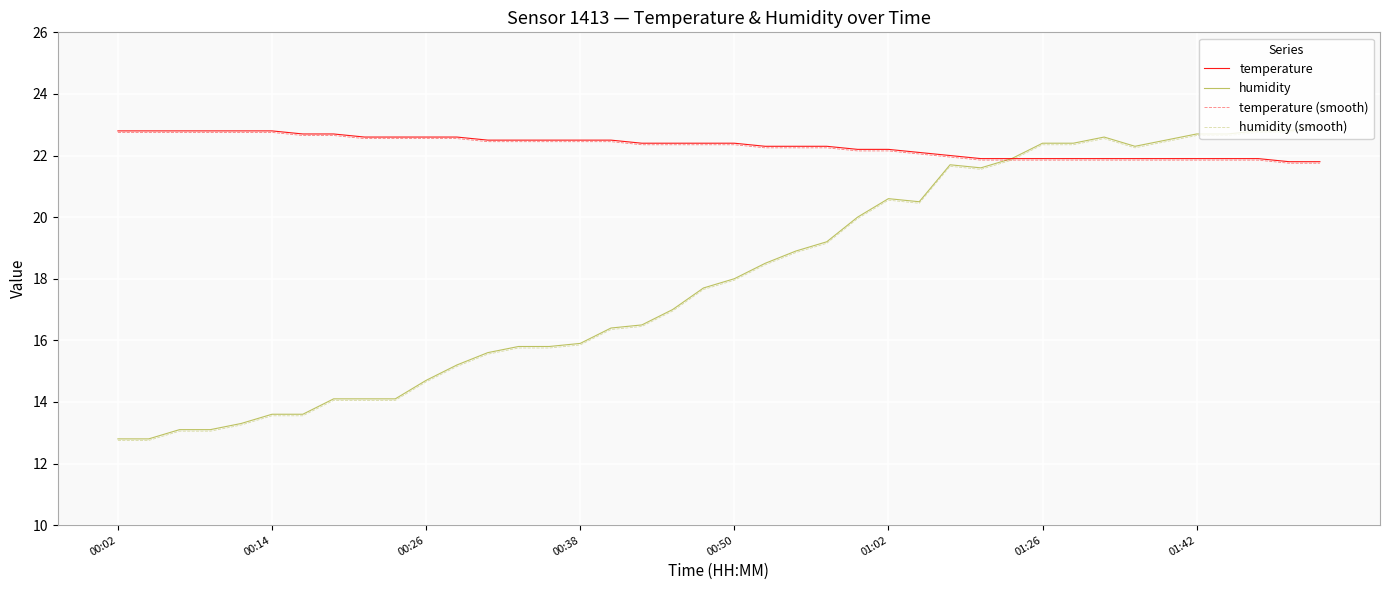

What is the highest value of the temperature (smooth) series?

22.8